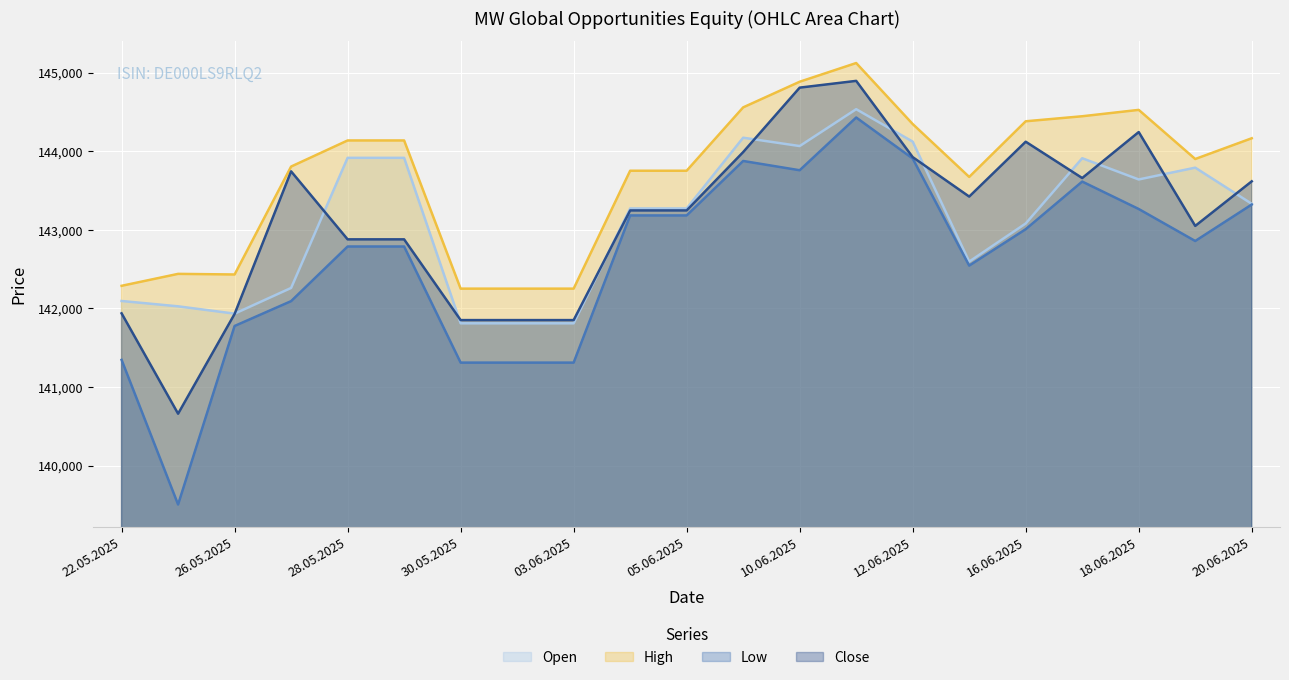

In Low, how many points are higher than both neighbors (excluding endpoints)?

3